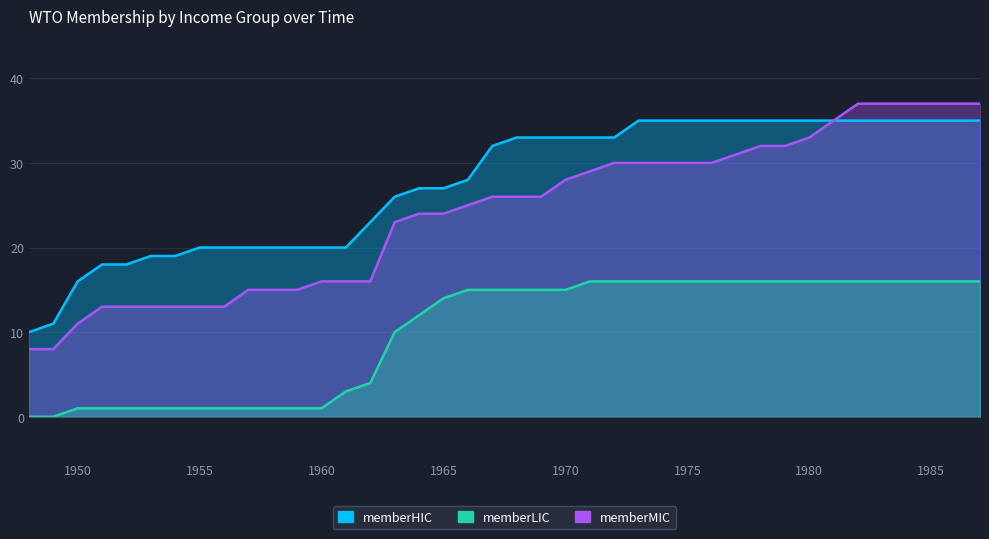

Which series has the largest total across all categories?

memberHIC